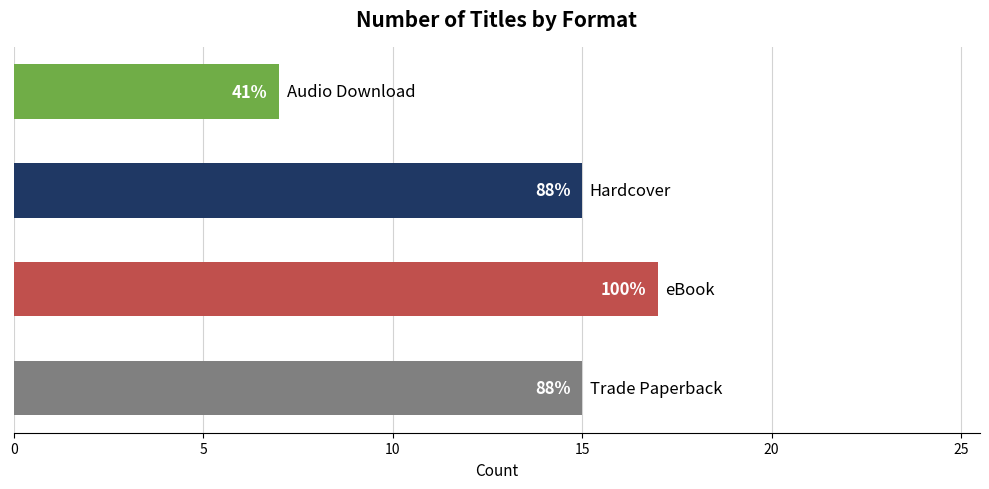

Does the chart contain any negative values?

No